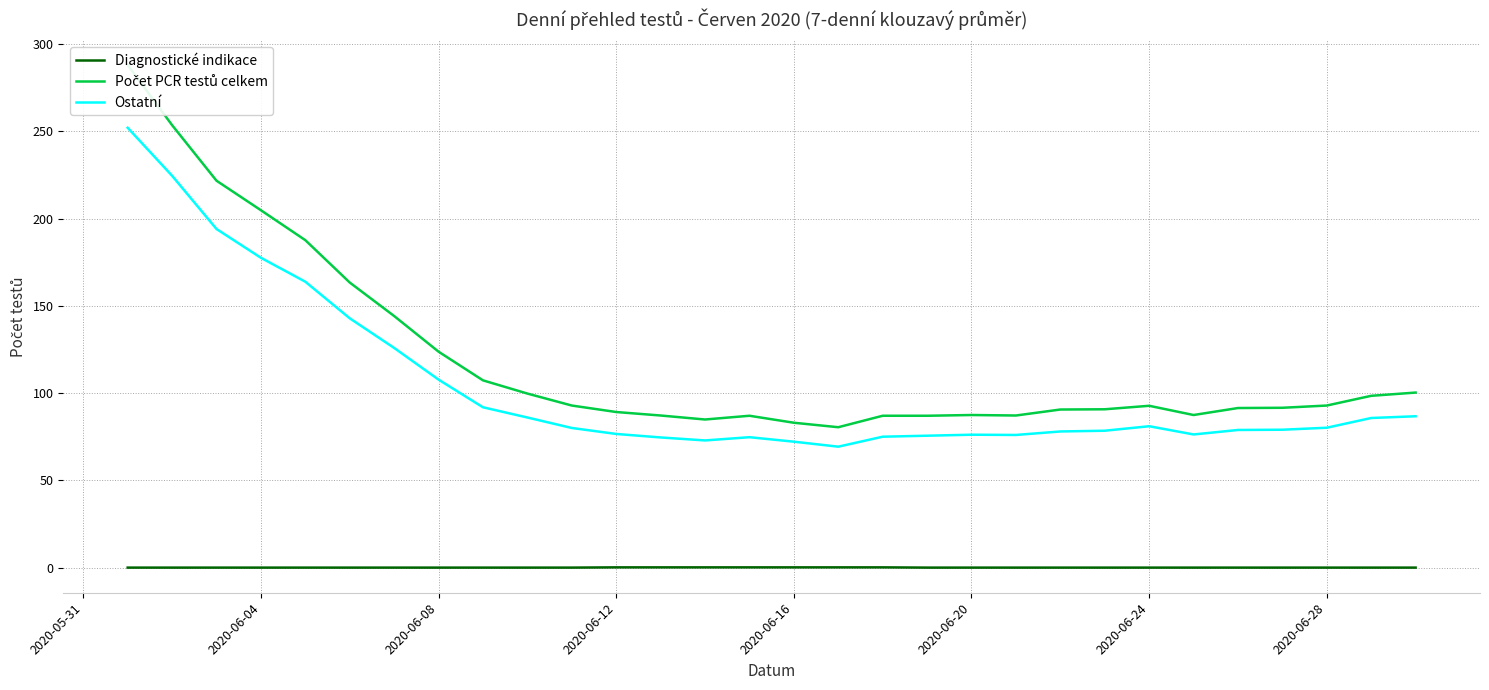

The Diagnostické indikace series shows 0.0 at 2020-06-20. True or false?

True